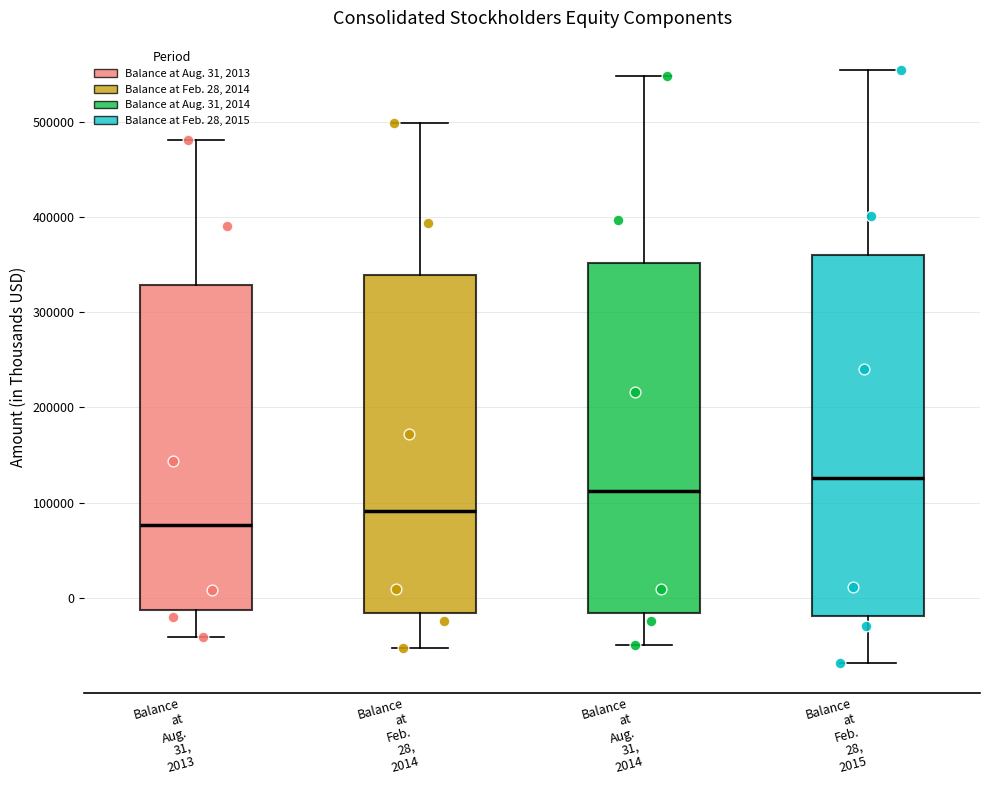

Reading left to right, transcribe this box plot: for each box, give where its median line is, the range the box spans, and where its two whiskers end, as read against the y-axis. The values are not printed on the chart, so give them approximately, as read against the axis.

Balance at Aug. 31, 2013: median 80000, box -10000 to 330000, whiskers -40000 to 480000
Balance at Feb. 28, 2014: median 90000, box -20000 to 340000, whiskers -50000 to 500000
Balance at Aug. 31, 2014: median 110000, box -20000 to 350000, whiskers -50000 to 550000
Balance at Feb. 28, 2015: median 130000, box -20000 to 360000, whiskers -70000 to 550000